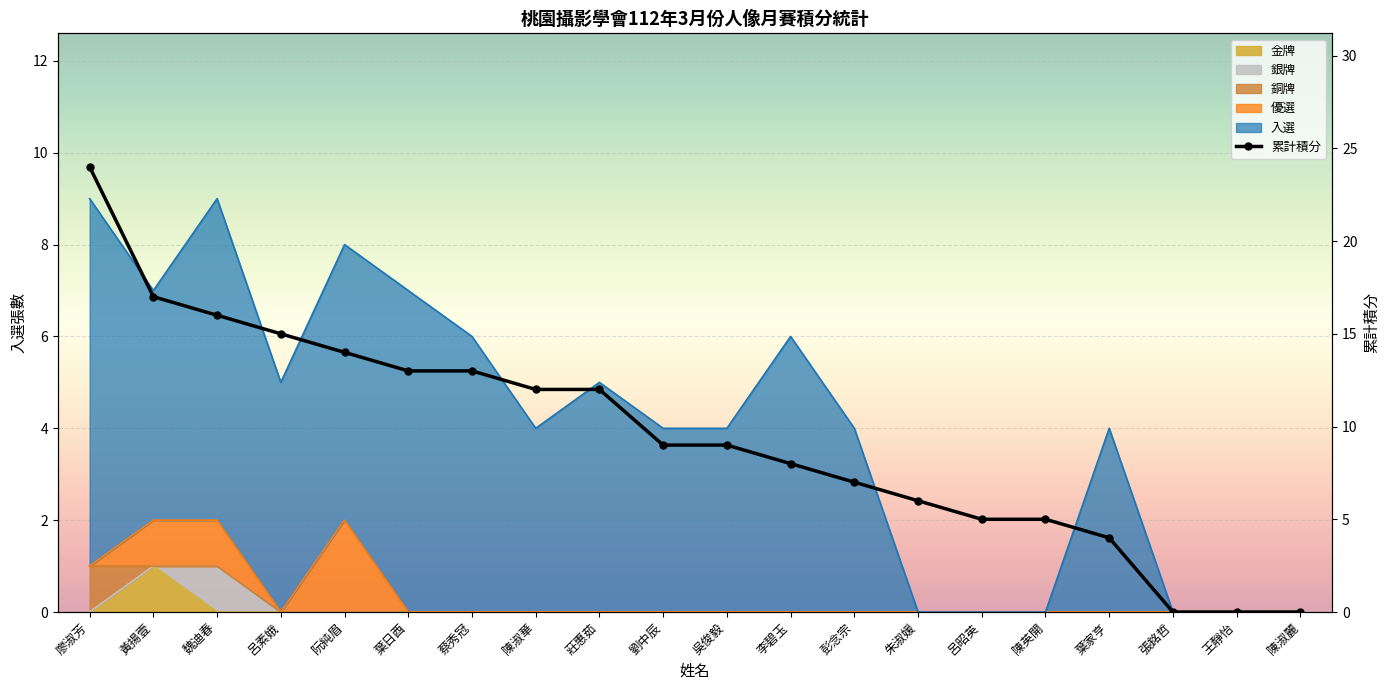

List the labels in order of value, largest first.

廖淑芳, 黃揚壹, 魏迪春, 呂素娥, 阮純眉, 葉日酉, 蔡秀冠, 陳淑華, 莊惠茹, 劉中辰, 吳俊毅, 李碧玉, 彭念宗, 朱淑媛, 呂昭英, 陳英開, 葉家亨, 張銘哲, 王靜怡, 陳淑麗